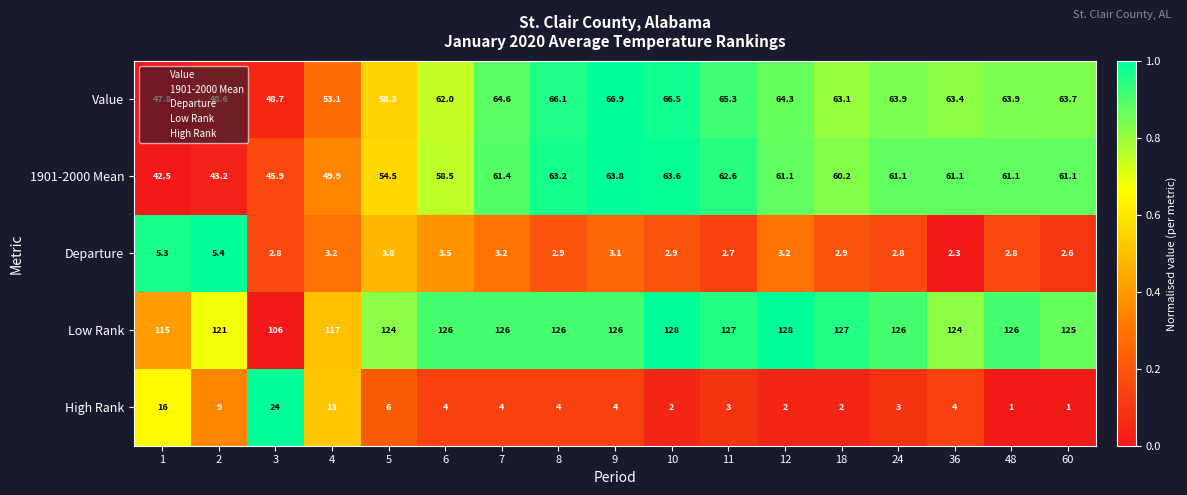

What is the minimum value shown in the chart?

1.0